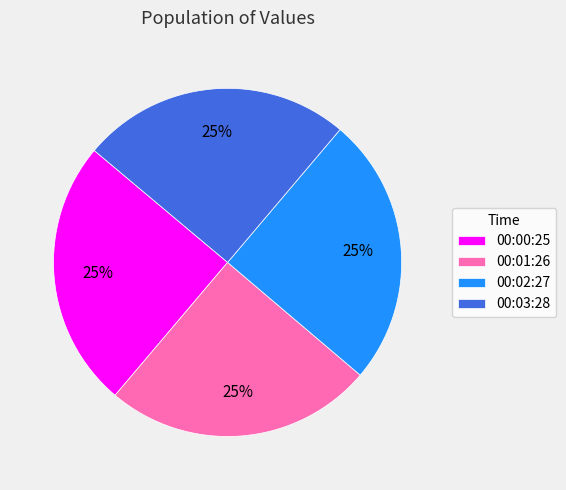

The 00:03:28 slice represents 25% of the pie. True or false?

True